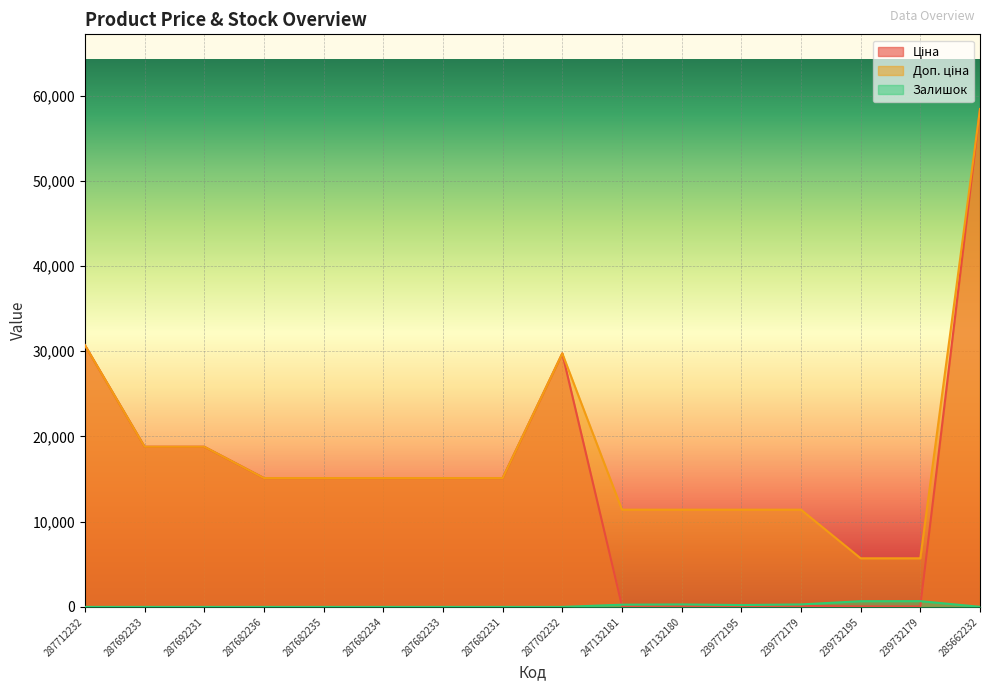

Where is Доп. ціна nearest to the value 32065?

287712232